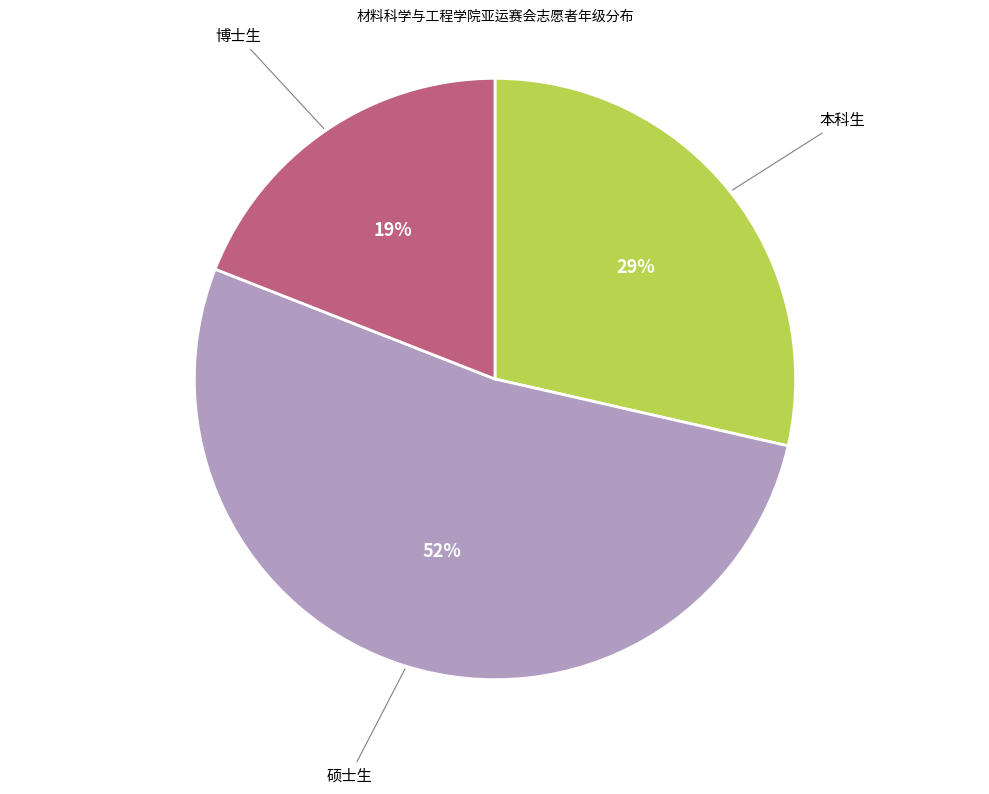

Does any single category account for the majority?

Yes